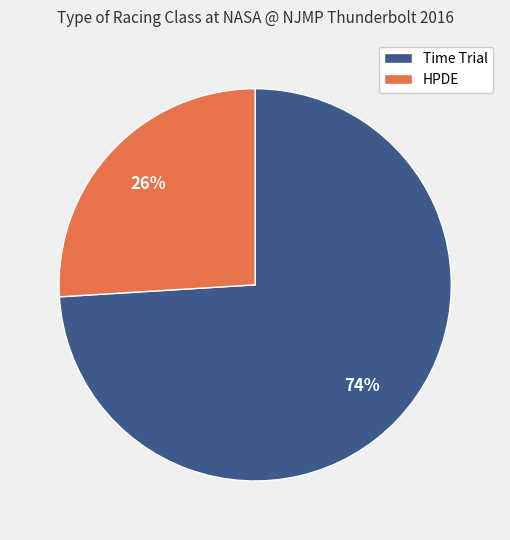

To the nearest percent, what is the average slice percentage?

50%